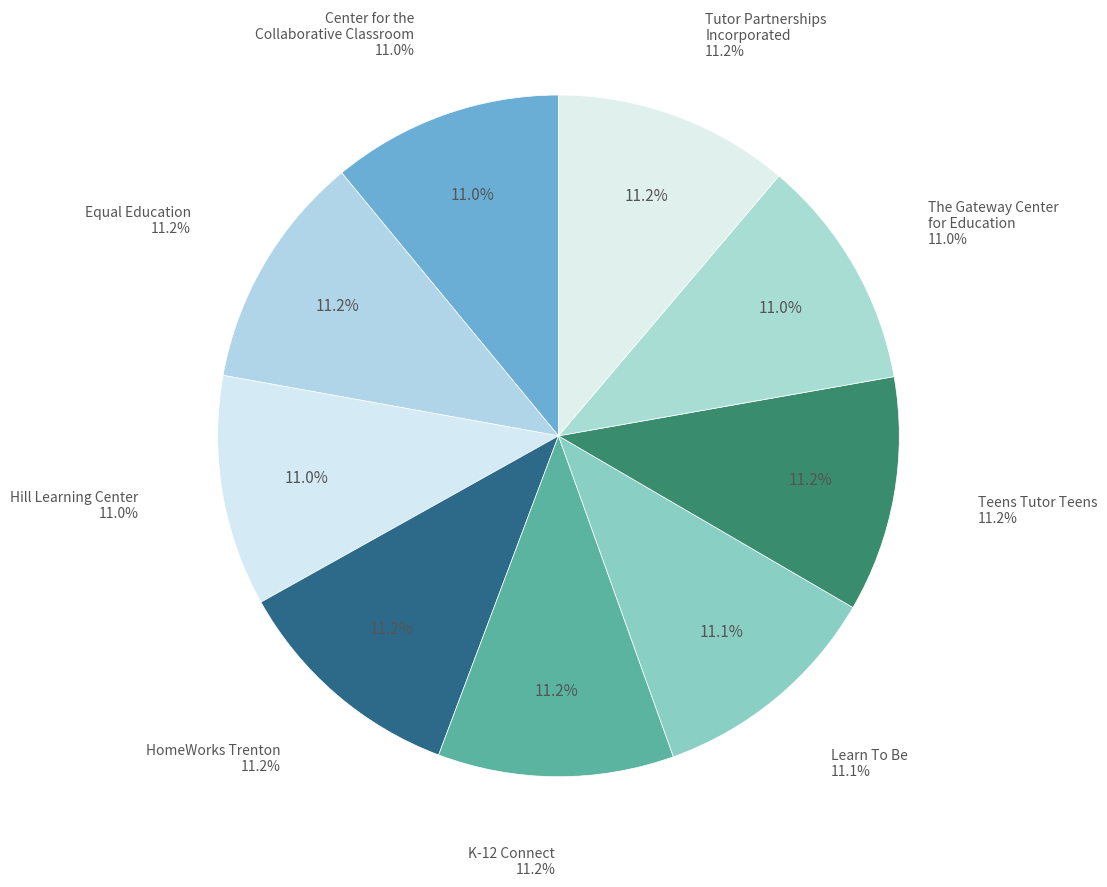

Does any single category account for the majority?

No